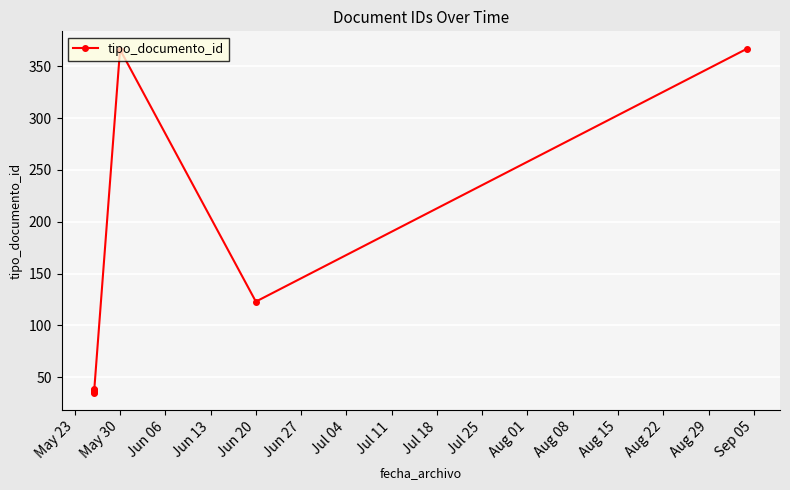

True or false: there are more than 1 points higher than both neighbors.

True